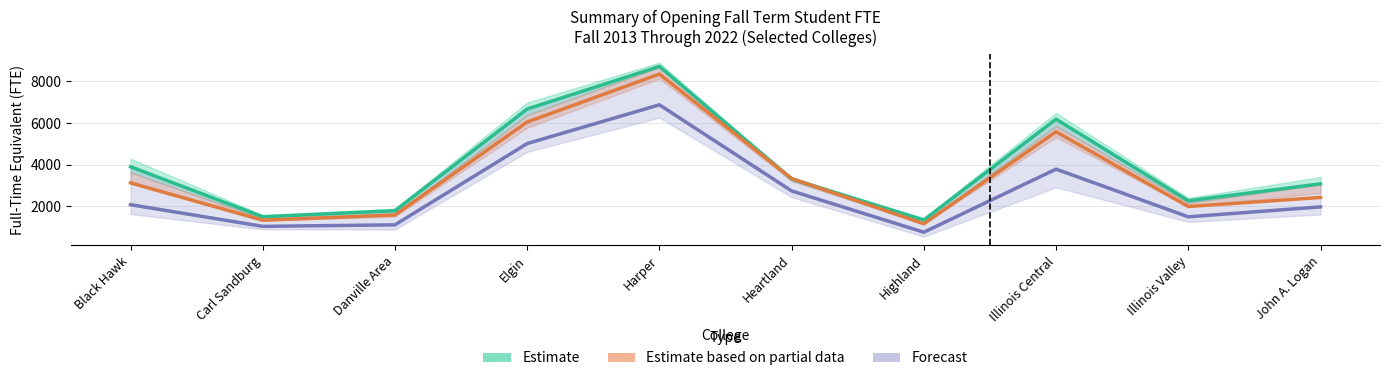

What is the label of the 7th point from the left?

Highland